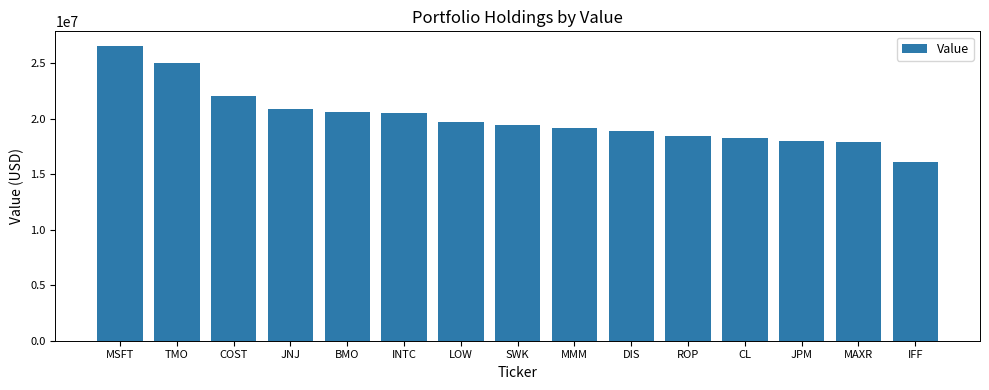

What is the sum of the values at MAXR and LOW?

37671000